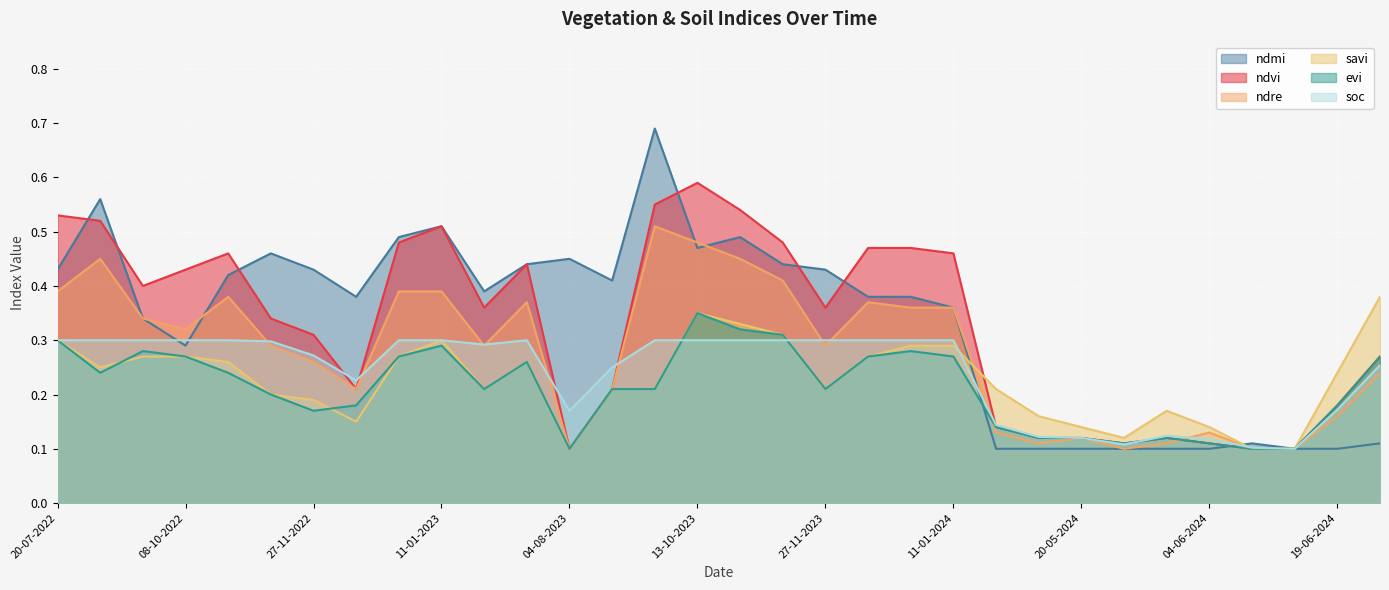

List the series in order of their peak value, lowest first.

soc, evi, savi, ndre, ndvi, ndmi